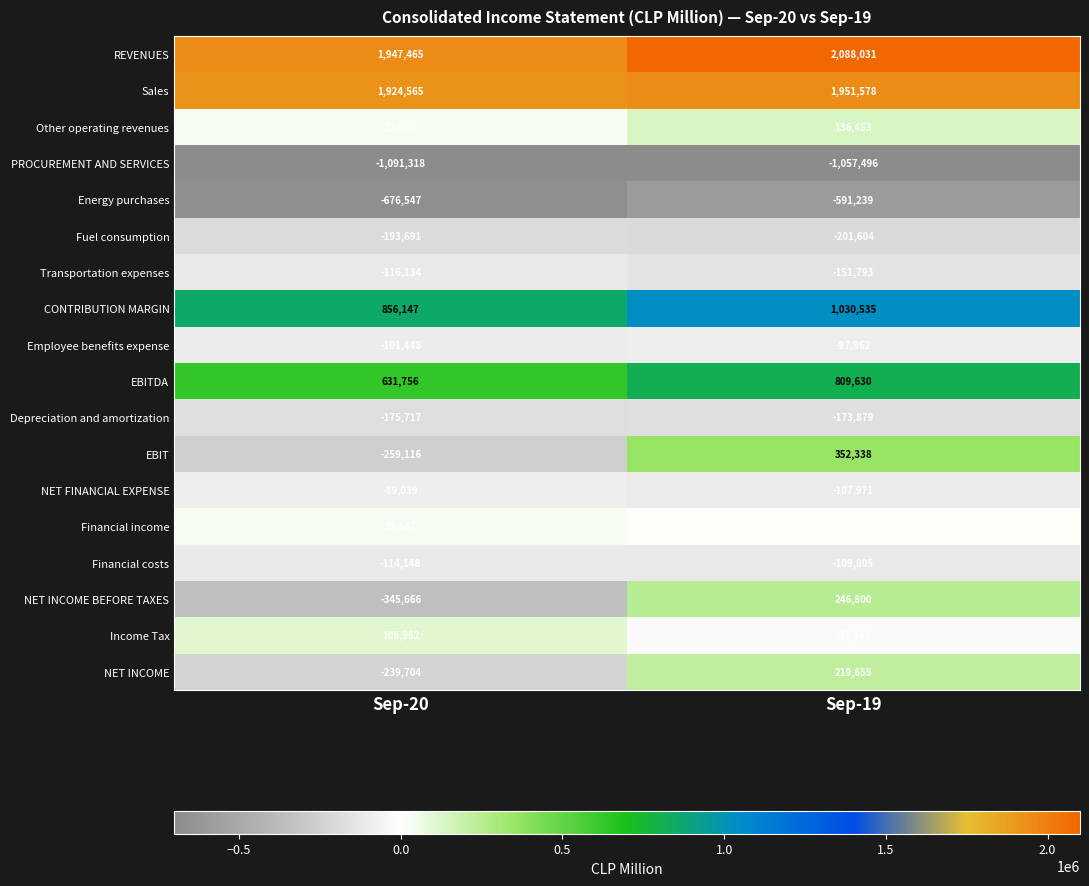

What is the sum of all Financial income values?

44341